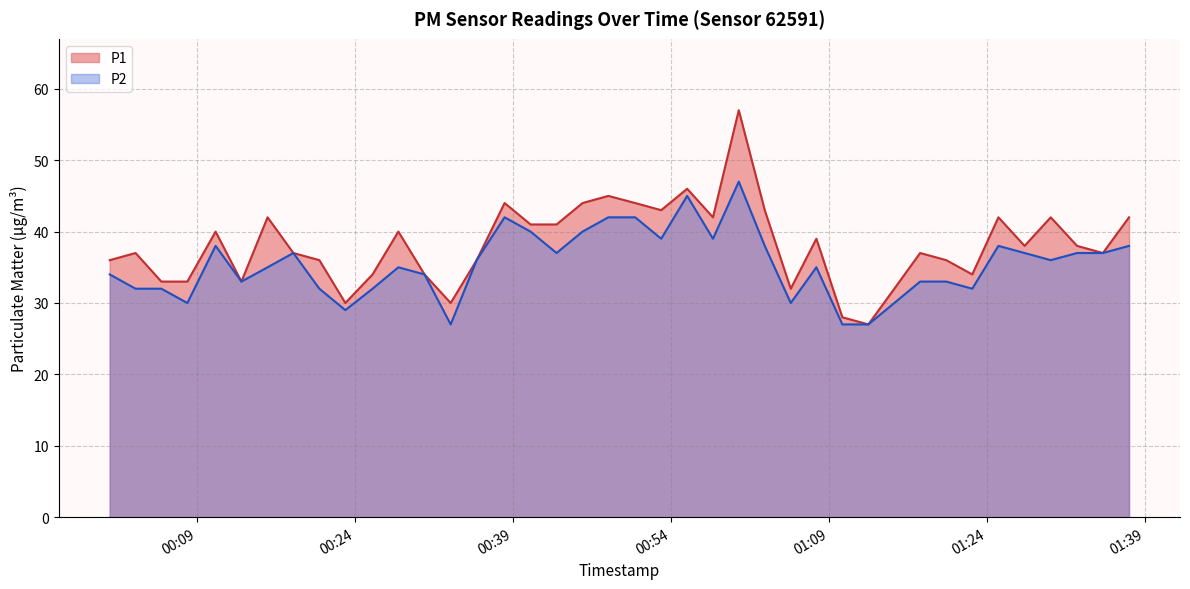

Which series changed the most between 2022-12-15T01:05:24 and 2022-12-15T01:20:10?

P1